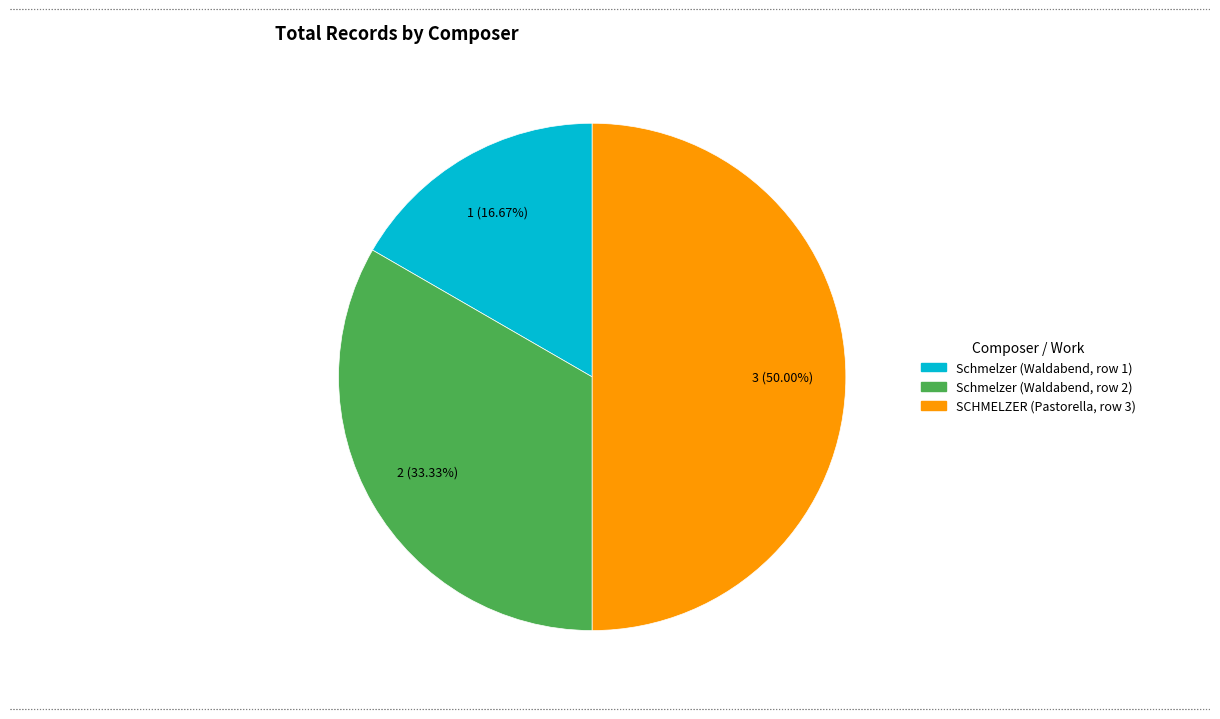

Which slice is the largest?

SCHMELZER